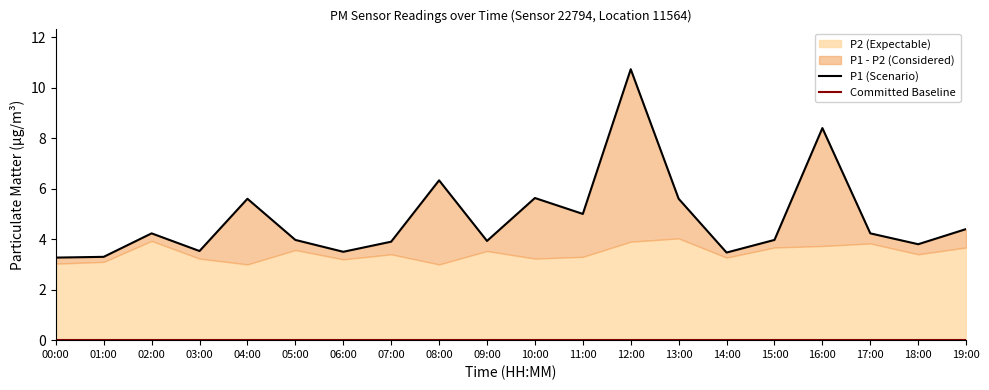

List the labels in order of P1 (Scenario) value, largest first.

12:00, 16:00, 08:00, 10:00, 04:00, 13:00, 11:00, 19:00, 02:00, 17:00, 05:00, 15:00, 09:00, 07:00, 18:00, 03:00, 06:00, 14:00, 01:00, 00:00